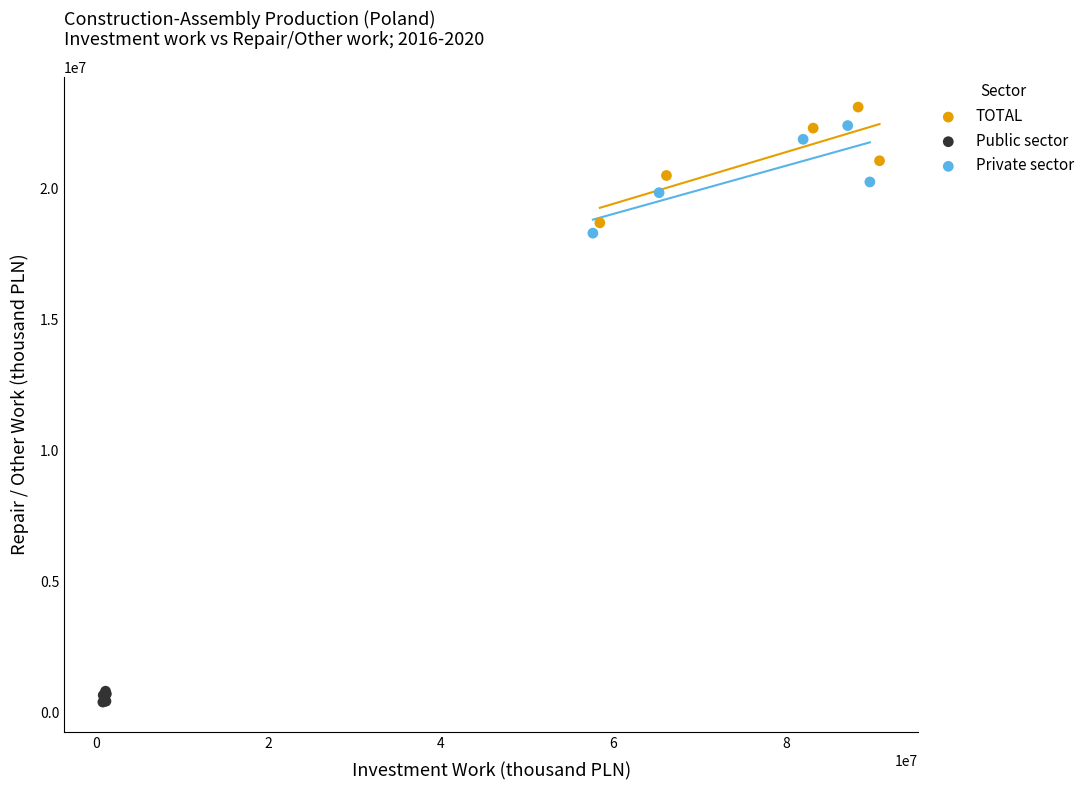

Which series has the widest spread of Y values?

TOTAL